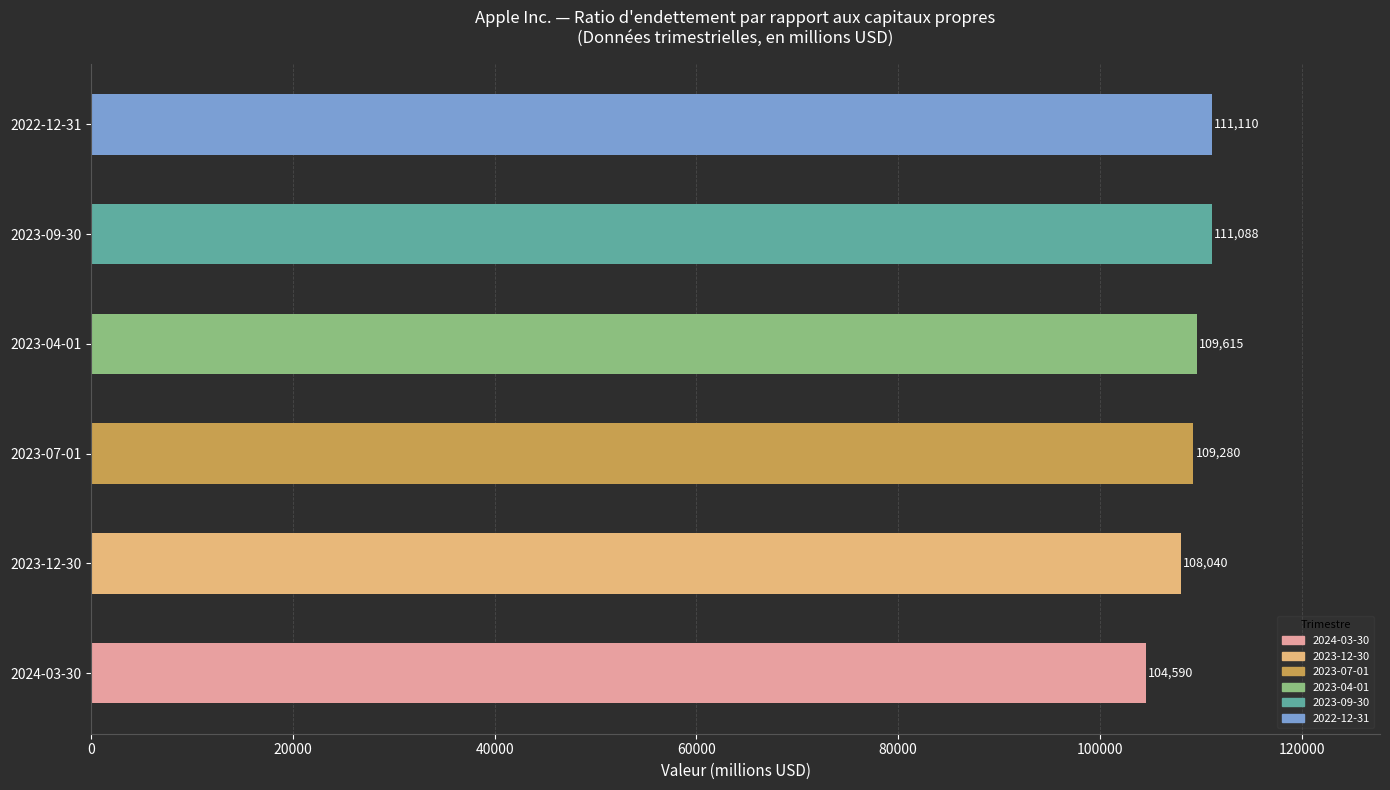

Reading bottom to top, extract all data points from this chart.

104590	108040	109280	109615	111088	111110